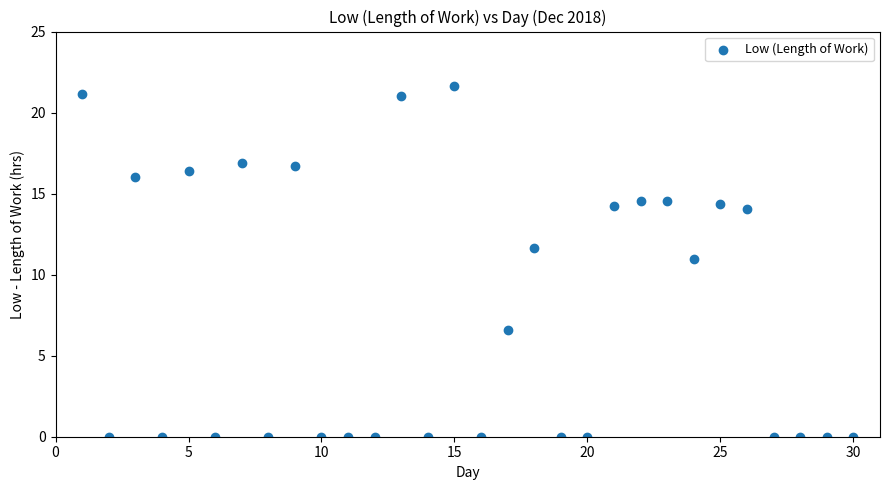

What is the range of X values (max minus min)?

29.0